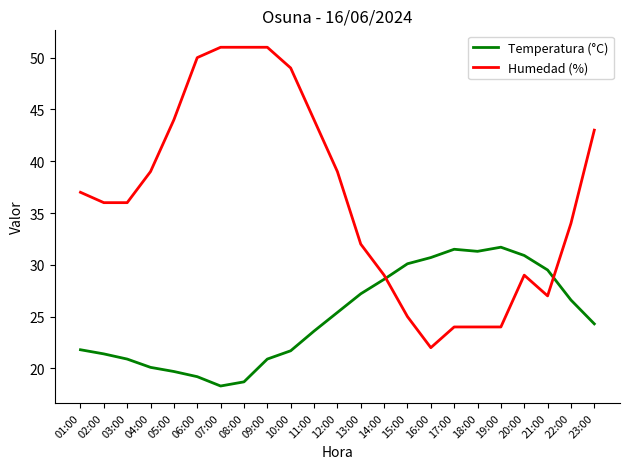

What is the total value across all series at 16:00?

52.7